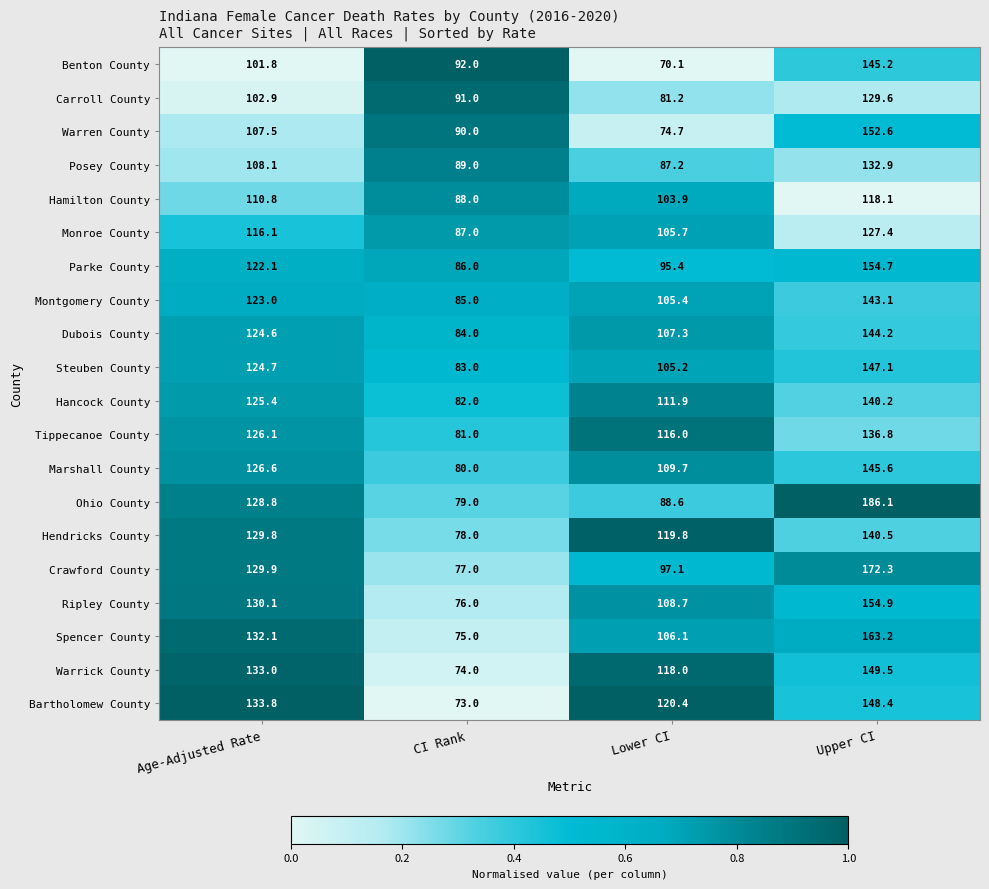

Count the number of categories in the chart.

4